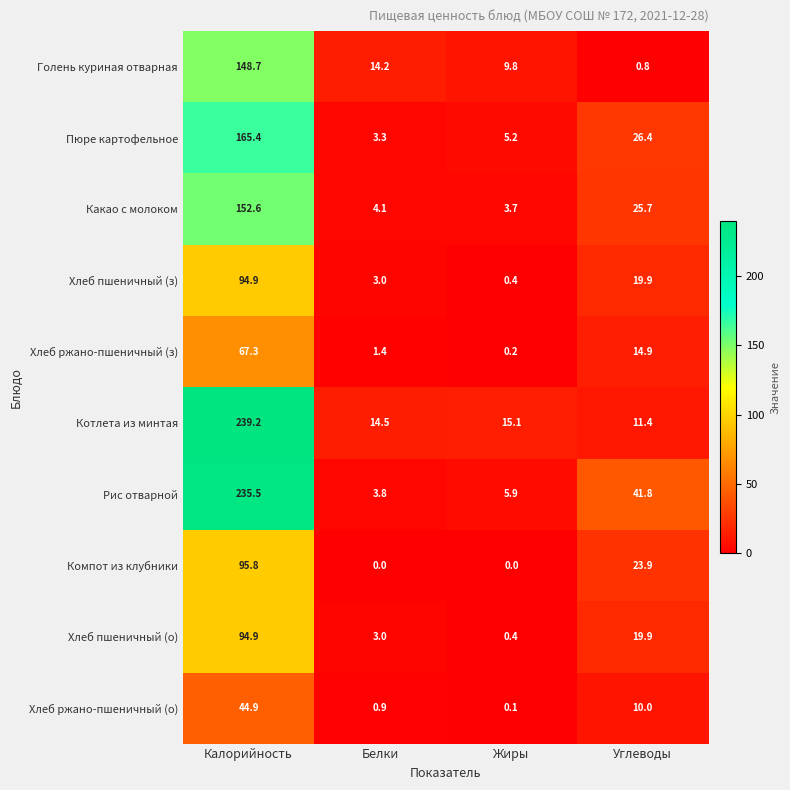

At which category does the chart reach its peak across all series?

Калорийность